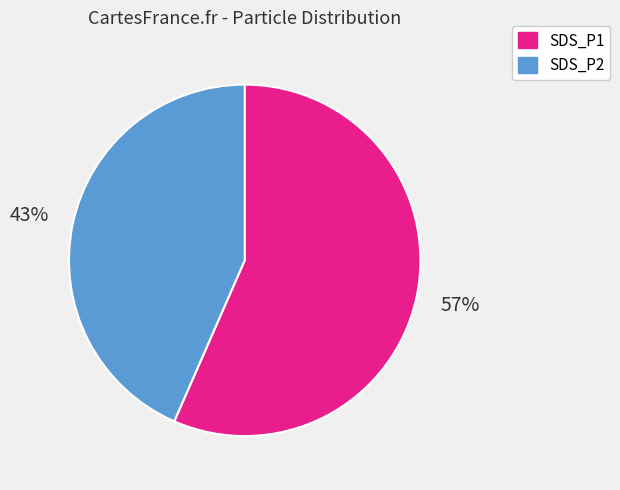

How many segments does this pie chart have?

2